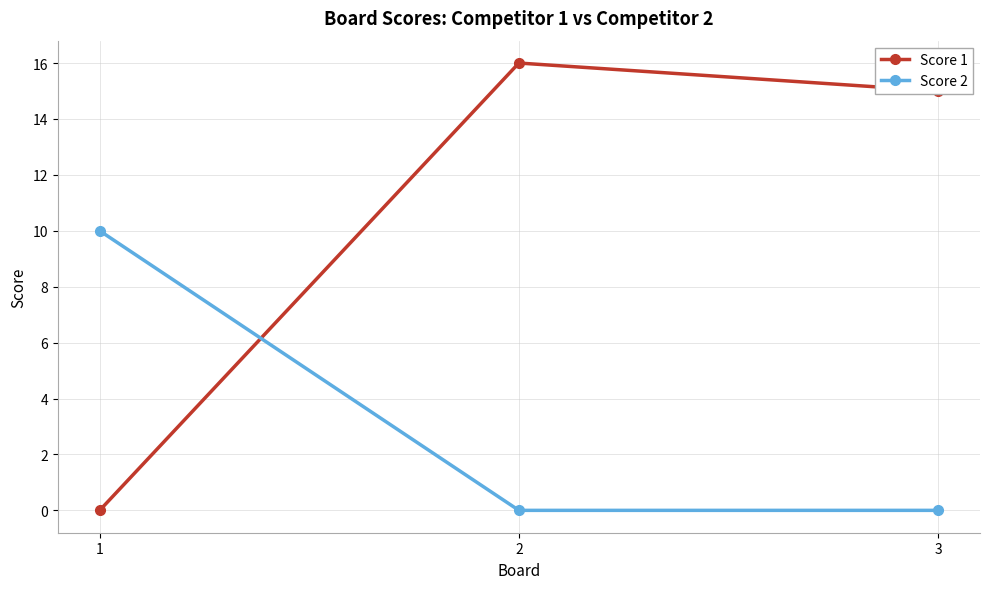

Reading left to right, extract all data points from this chart.

Score 1: 0	16	15
Score 2: 10	0	0